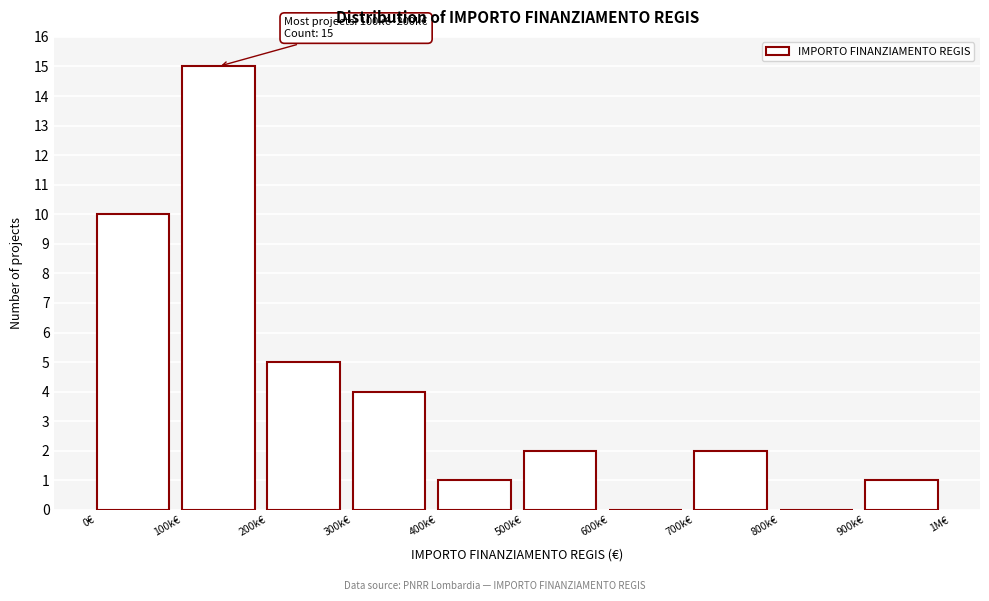

Reading right to left, extract all data points from this chart.

900k€=1	800k€=0	700k€=2	600k€=0	500k€=2	400k€=1	300k€=4	200k€=5	100k€=15	0€=10